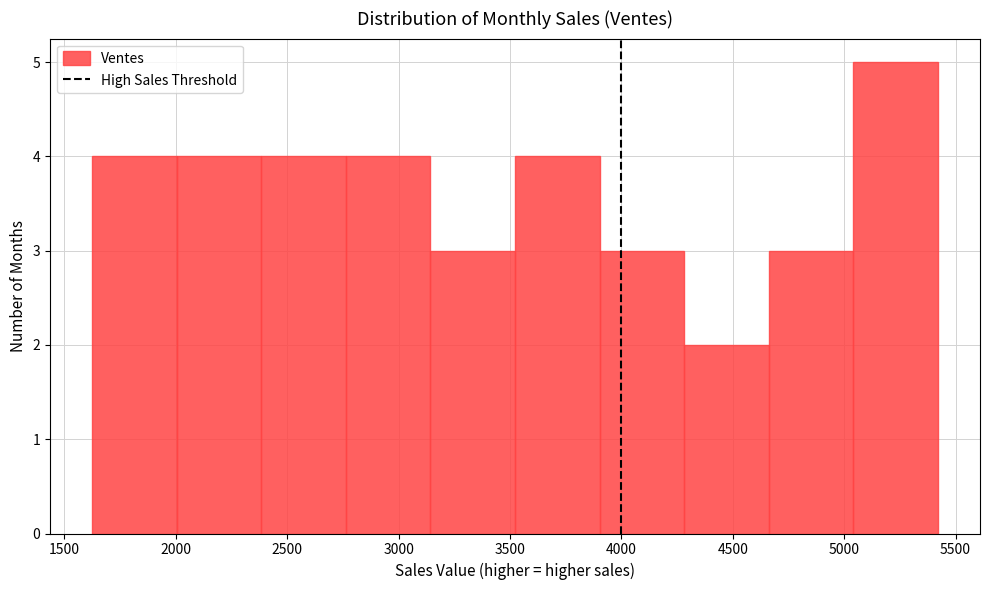

What is the height of the bar covering 3900 to 4300 on the x-axis? Neither the bar edges nor the heights are printed on the chart, so give them approximately, as read against the axes.

3